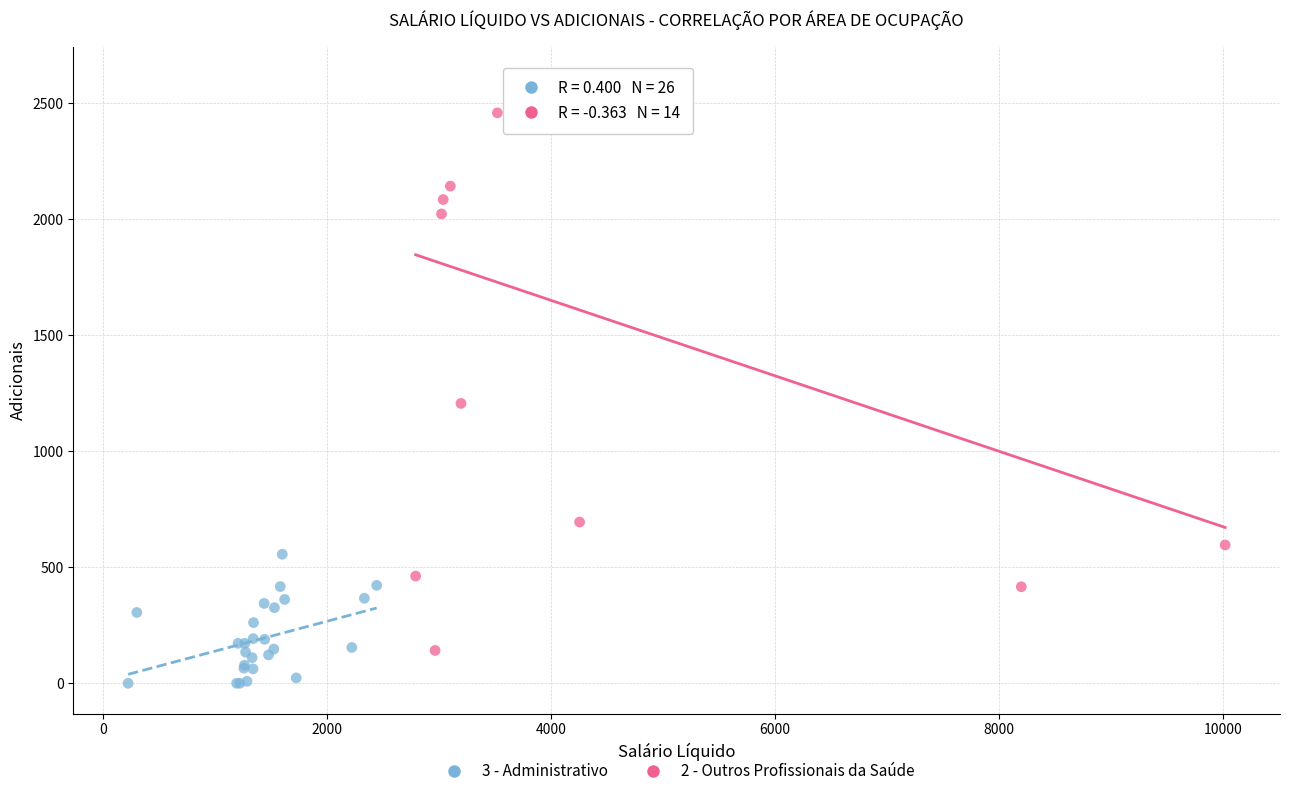

Which series contains the highest Y value?

2 - Outros Profissionais da Saúde